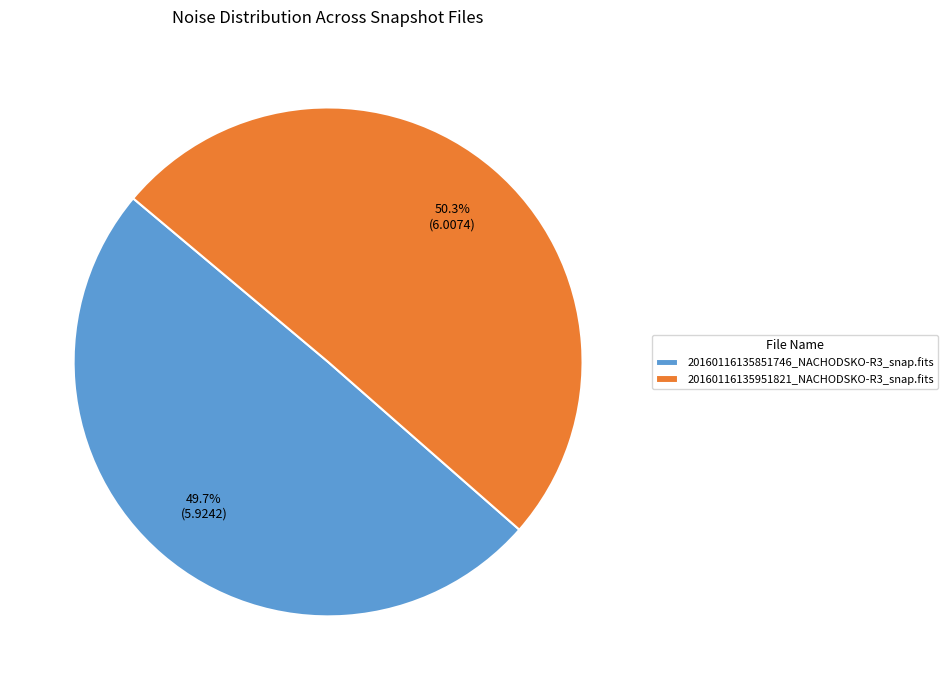

How many segments does this pie chart have?

2